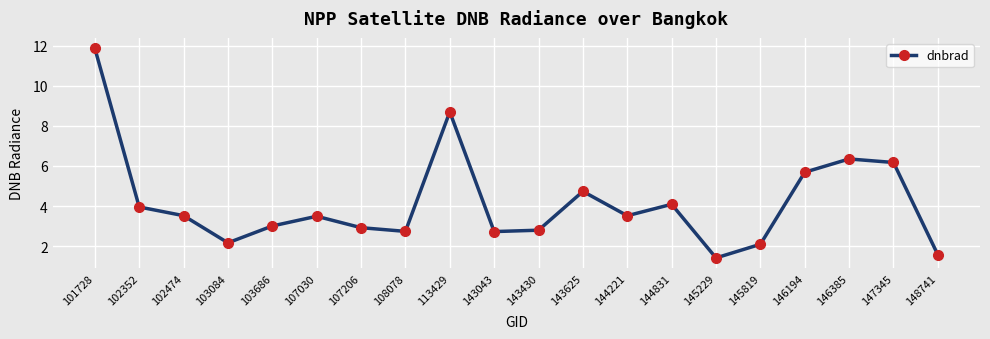

Where does the data first go above 3?

101728